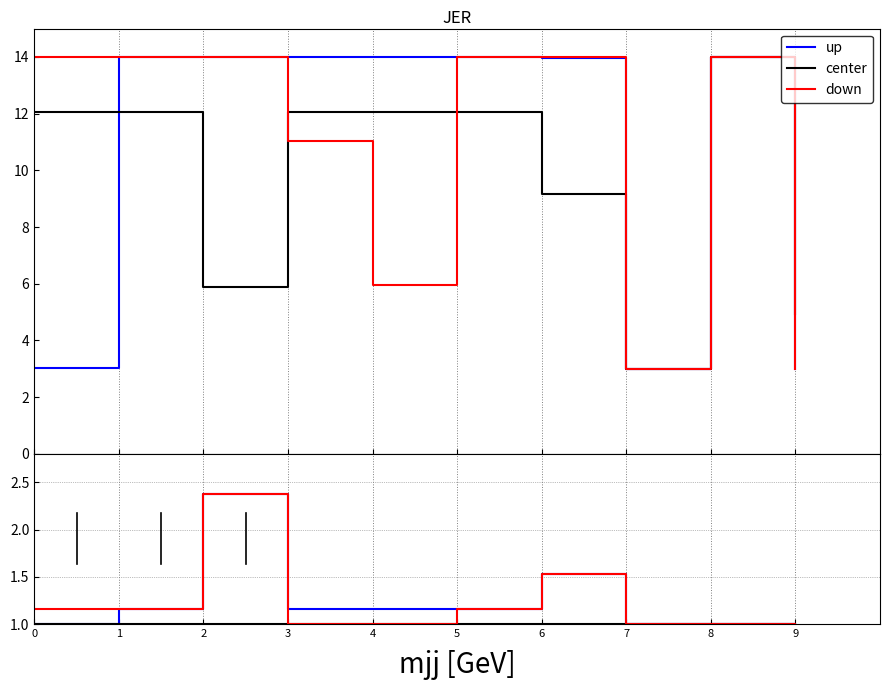

At how many categories does at least one series exceed 1?

7